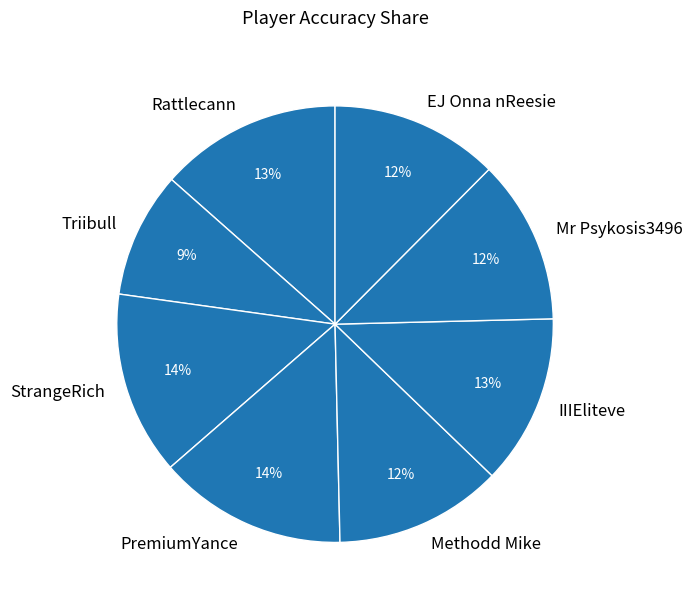

Is the sum of Rattlecann and Methodd Mike greater than half?

No